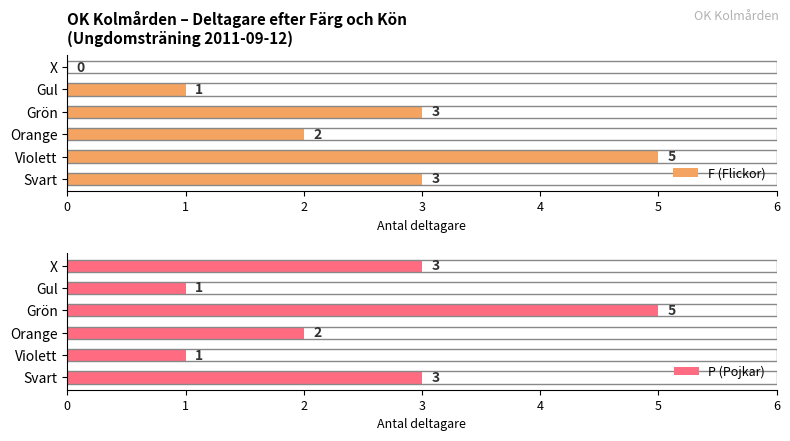

What is the total value across all series at 4?

2